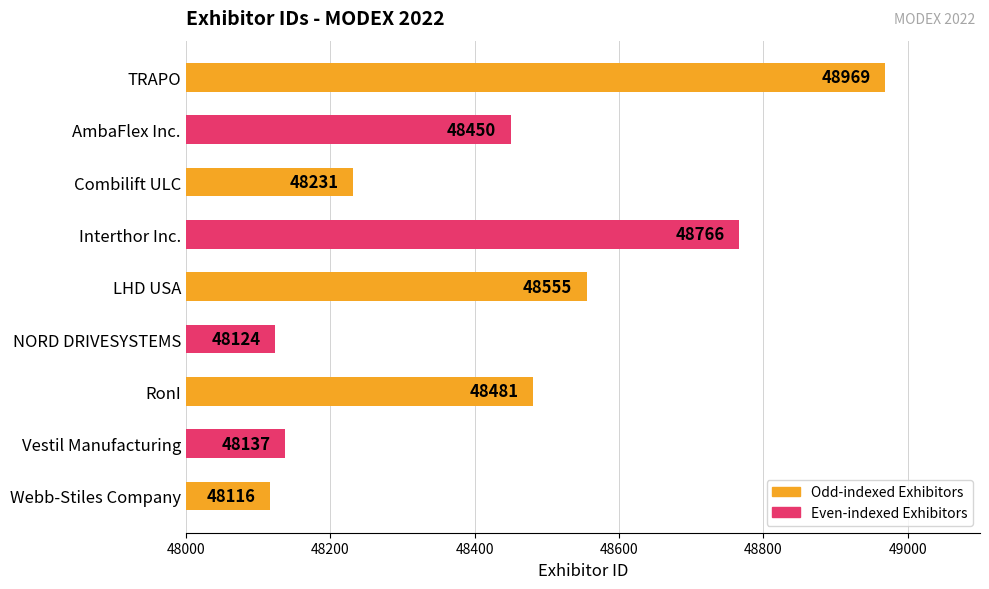

At which label is the value closest to 48542?

LHD USA